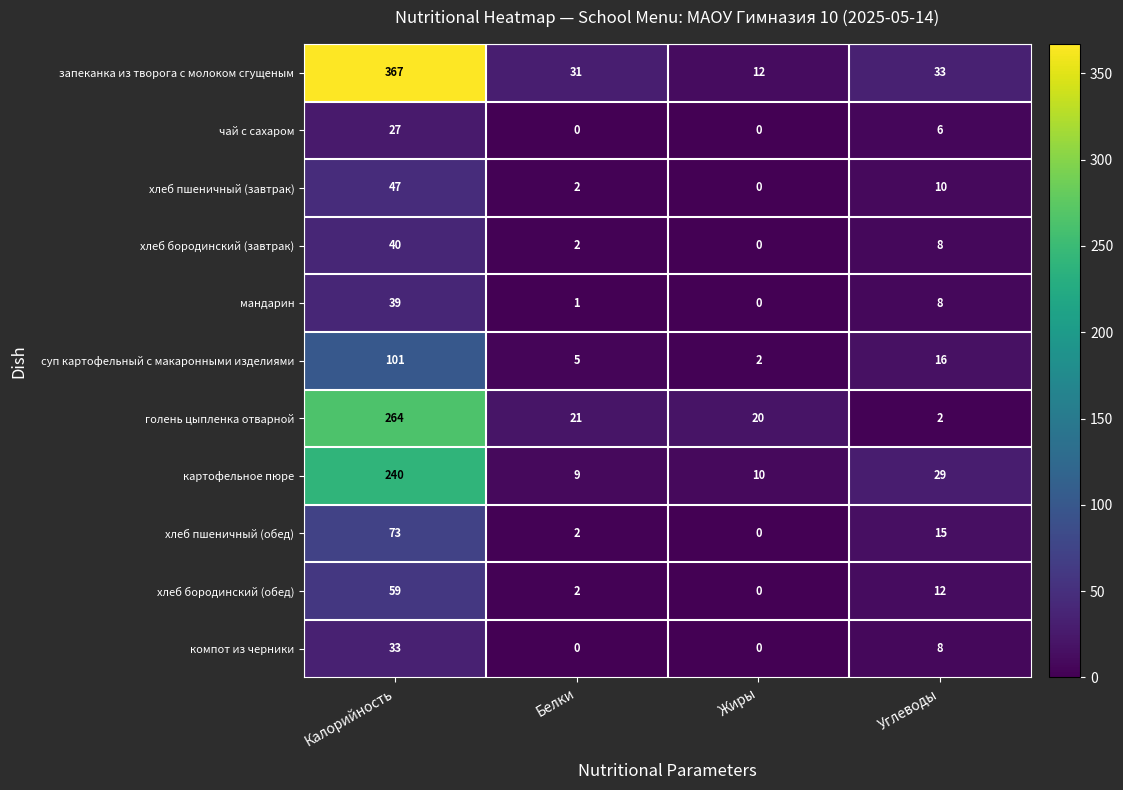

What value does the мандарин series have at Калорийность, to the nearest 5?

40